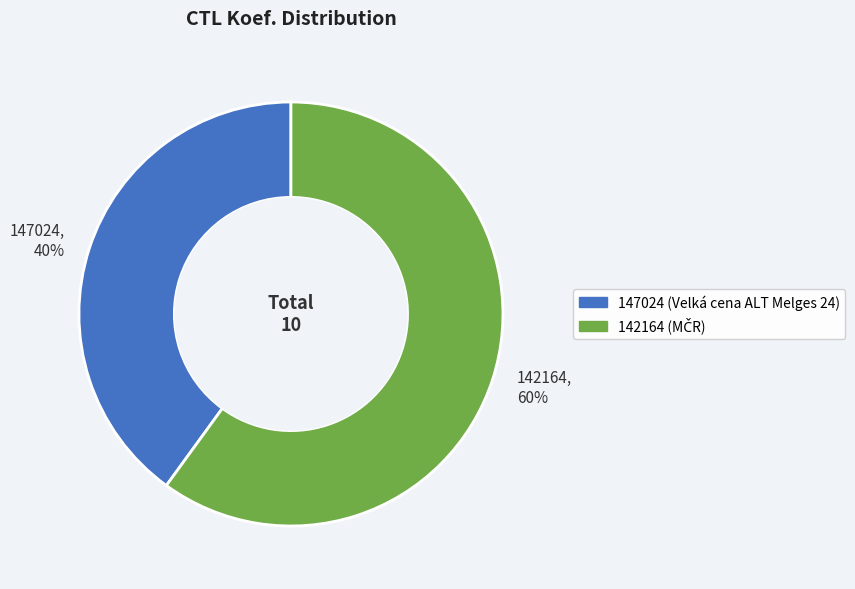

To the nearest percent, what percentage of the pie is 147024 (Velká cena ALT Melges 24)?

40%